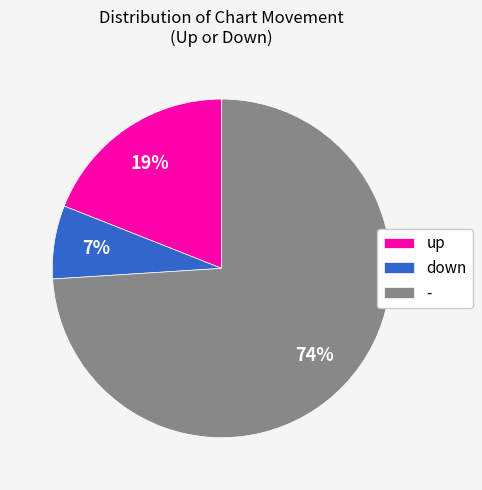

True or false: - accounts for 74% of the total.

True